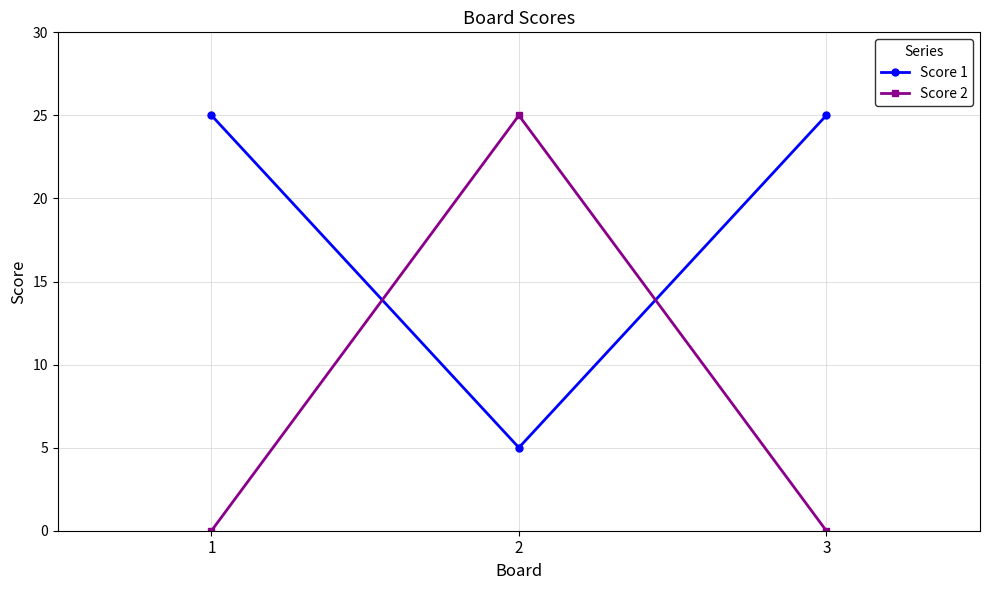

Read the Score 1 value at 2.

5